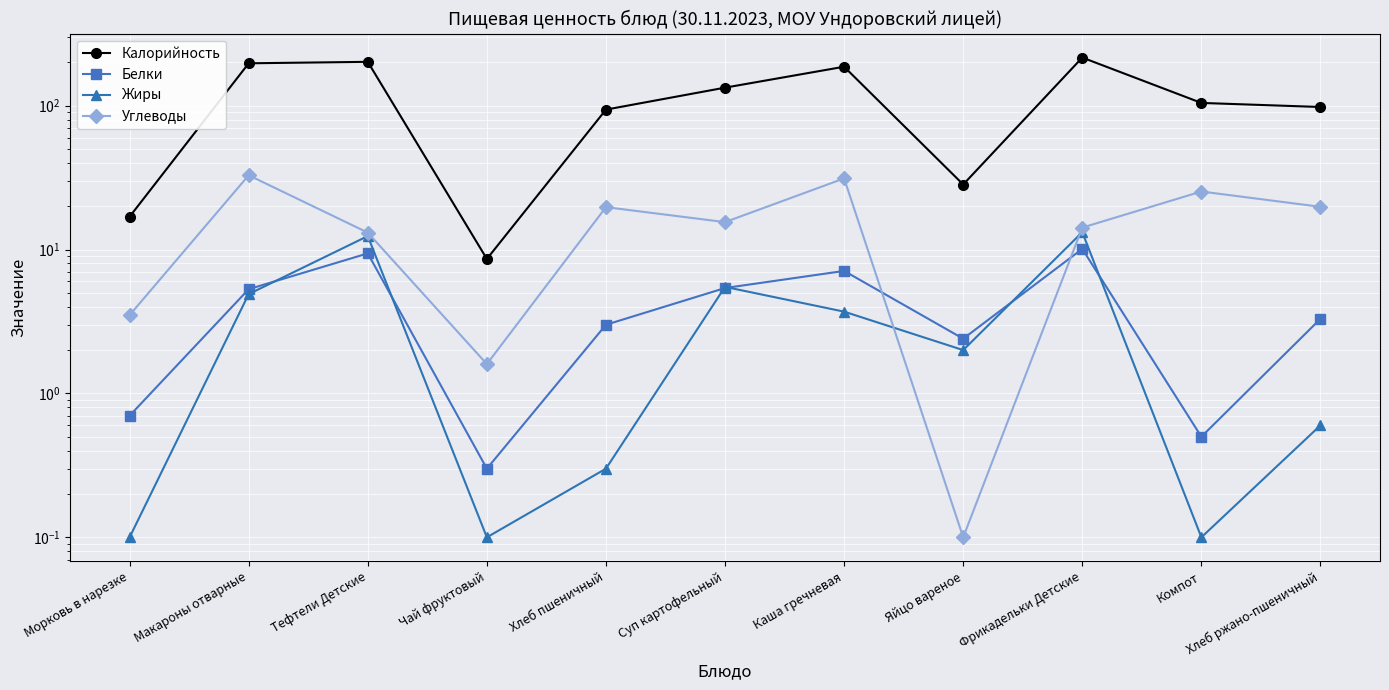

Is this an area chart (filled region under the line)?

No